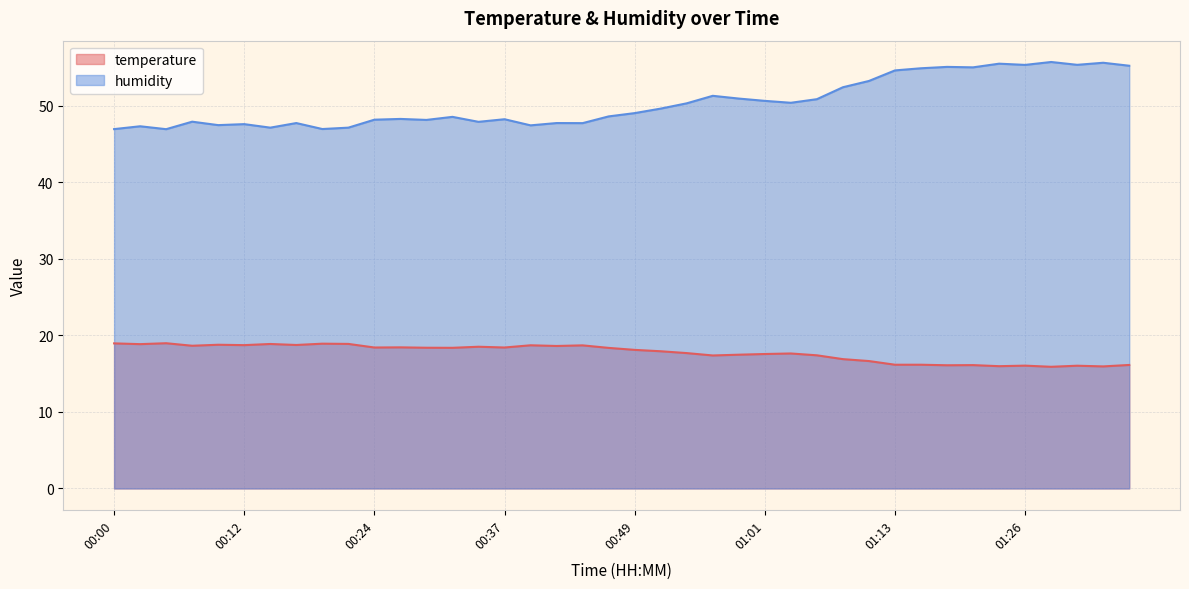

What is the difference between the maximum and minimum values in the temperature series?

3.1